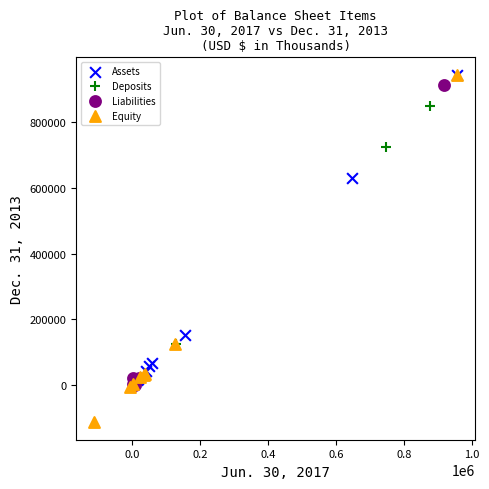

Which series has the widest spread of Y values?

Equity